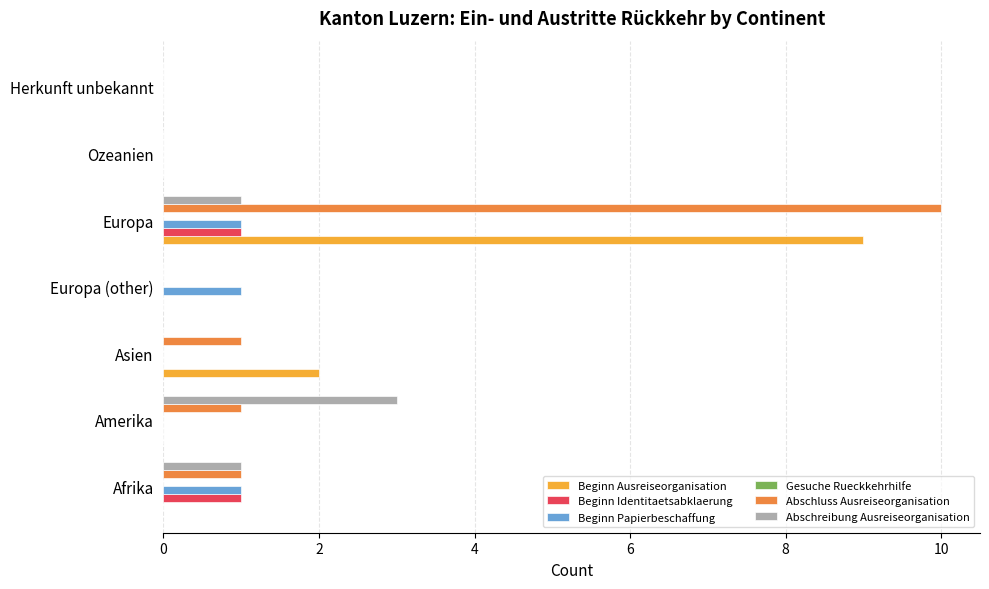

Is the value of Abschluss Ausreiseorganisation at Ozeanien greater than the value of Beginn Papierbeschaffung at Afrika?

No